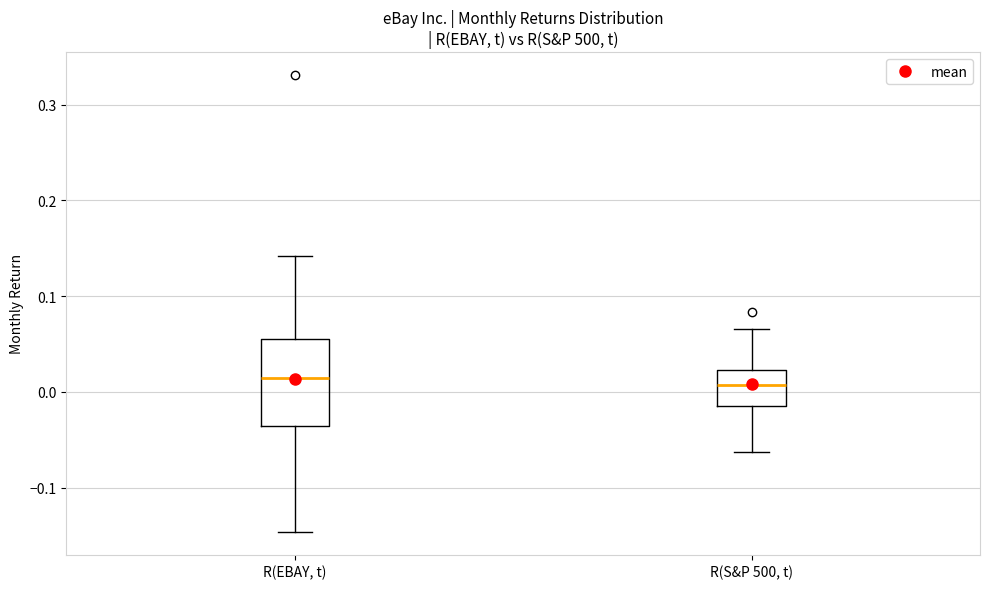

Reading left to right, read every box against the y-axis: the position of its median line, the range the box covers, and the ends of its whiskers. The values are not printed on the chart, so give them approximately, as read against the axis.

R(EBAY, t): median 0.01, box -0.04 to 0.06, whiskers -0.15 to 0.14
R(S&P 500, t): median 0.01, box -0.02 to 0.02, whiskers -0.06 to 0.07